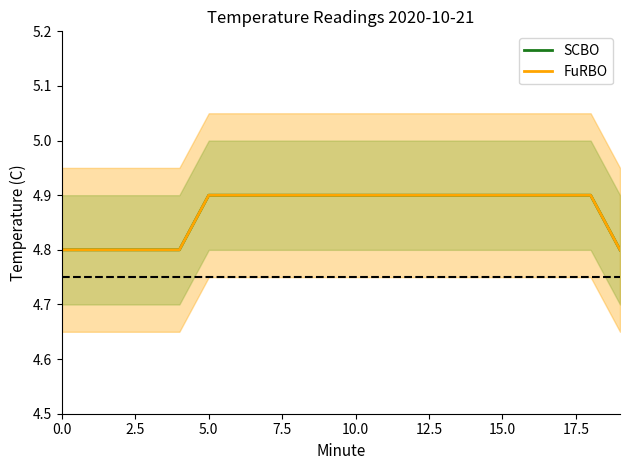

What is the label of the 10th point from the left?

9